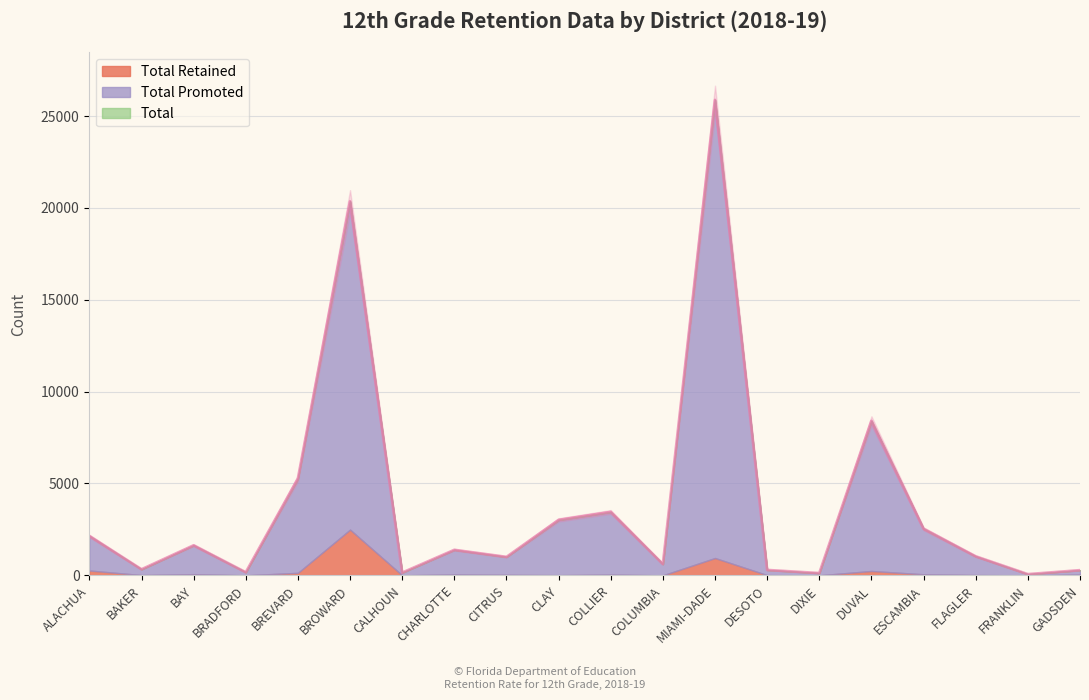

Which series has the widest spread of values?

Total